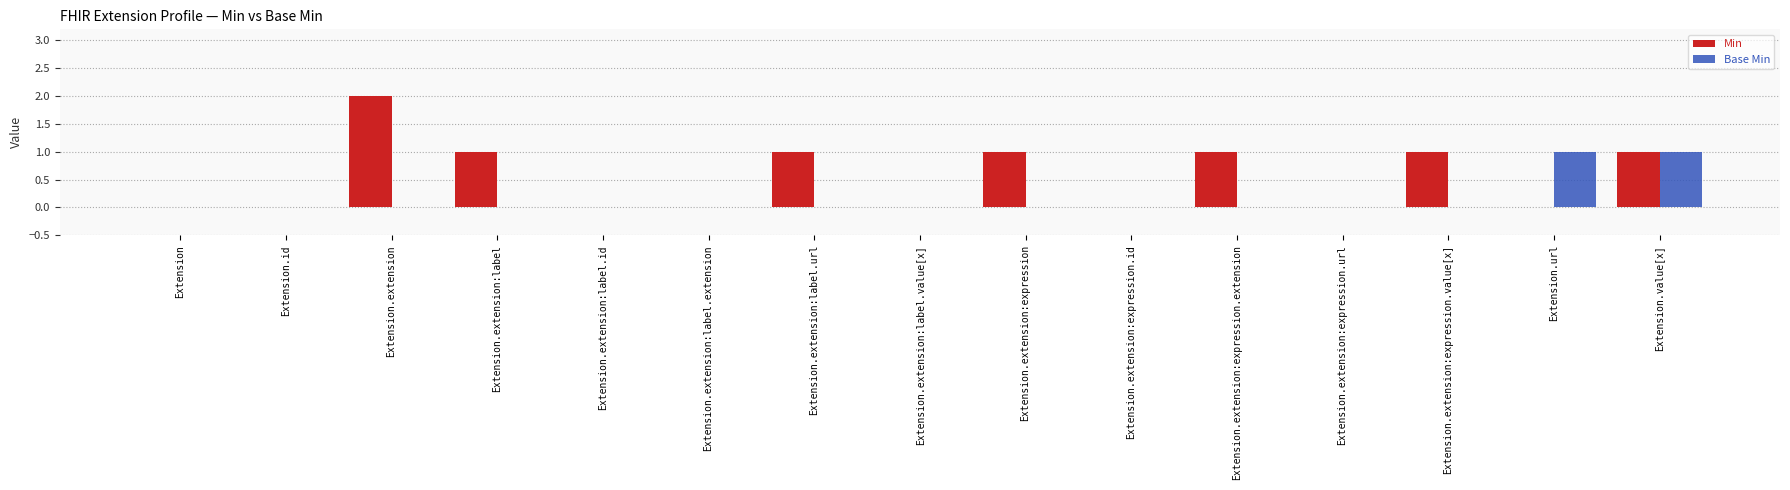

Between Extension.extension and Extension.extension:expression.id, which series saw the biggest shift?

Min